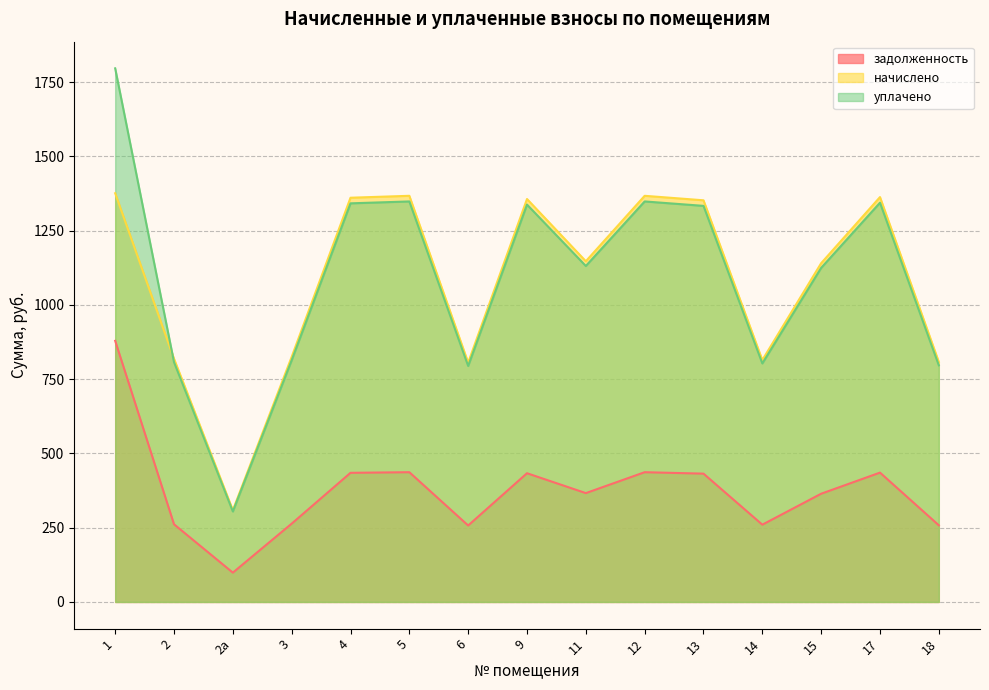

Reading left to right, extract all data points from this chart.

задолженность: 879.1	261.5	98.7	263.6	434.7	436.8	257.4	433.3	366.4	436.8	431.9	260.1	364.3	435.4	258.1
начислено: 1375.9	818.6	308.9	825.1	1360.8	1367.3	805.7	1356.5	1147.0	1367.3	1352.2	814.3	1140.5	1363.0	807.8
уплачено: 1796.3	807.3	304.6	813.7	1341.9	1348.3	794.5	1337.6	1131.0	1348.3	1333.4	803.0	1124.6	1344.0	796.6